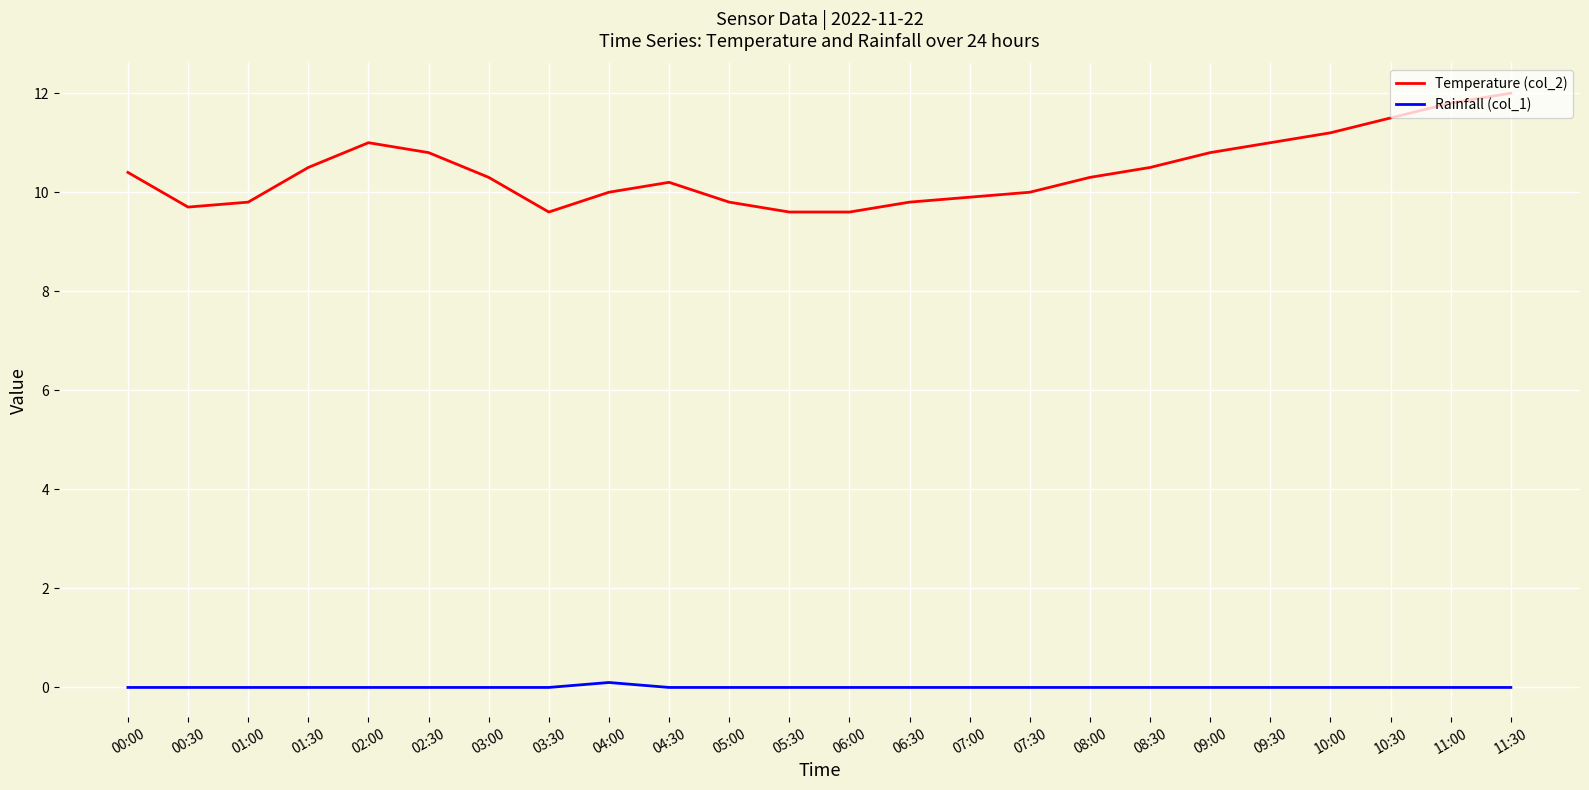

Which label corresponds to the largest value in the chart?

11:30